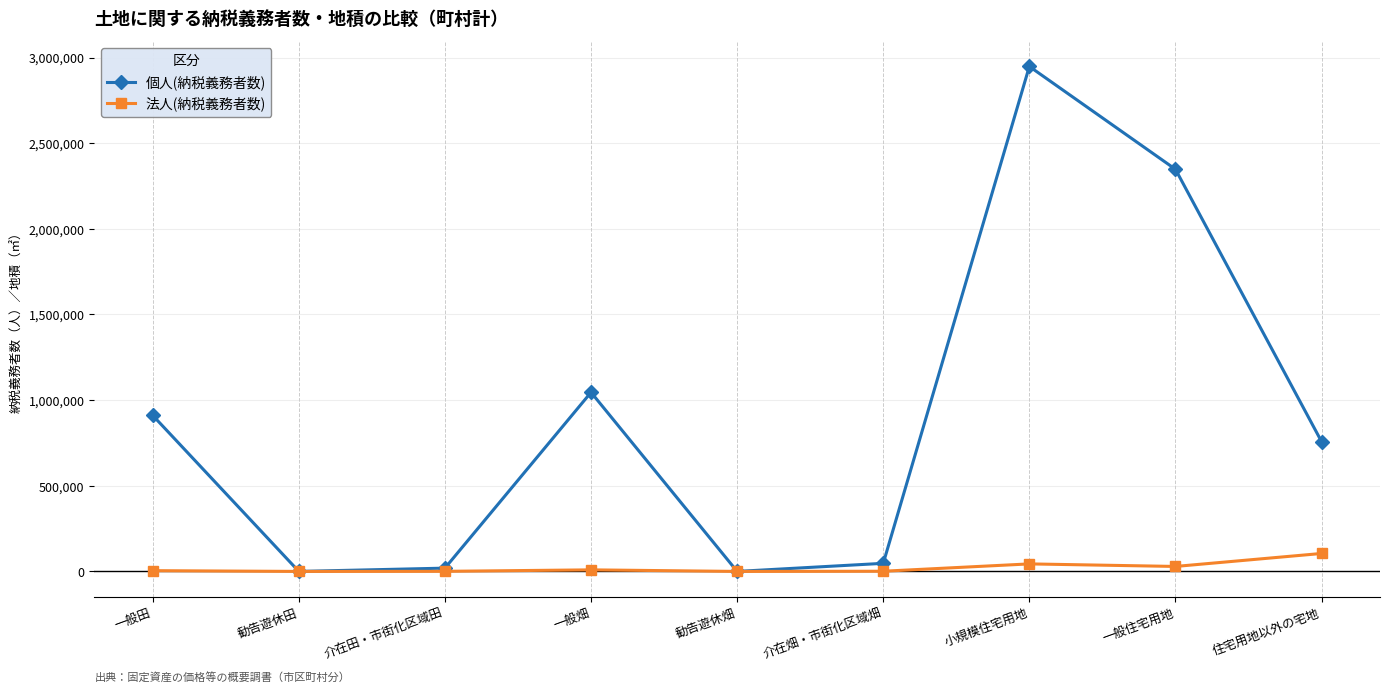

Which series has the widest spread of values?

個人(納税義務者数)